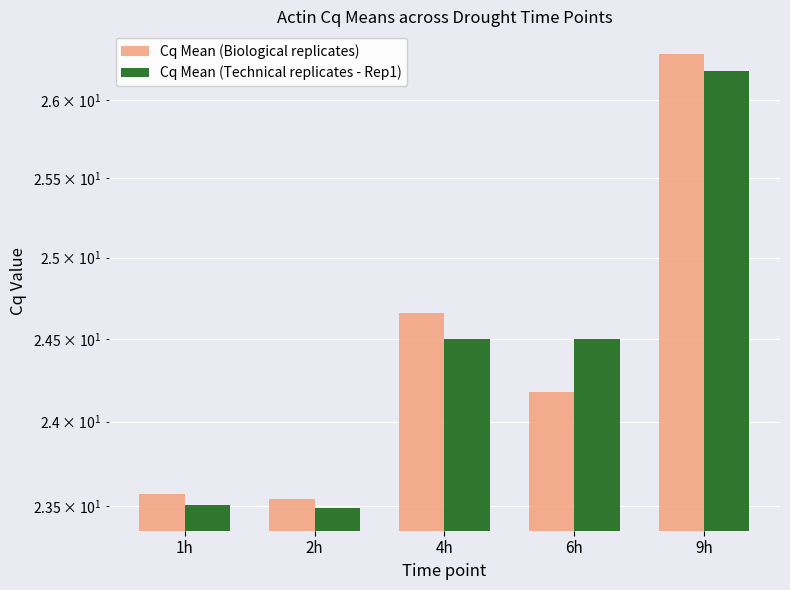

What is the minimum value for Cq Mean (Biological replicates)?

23.5